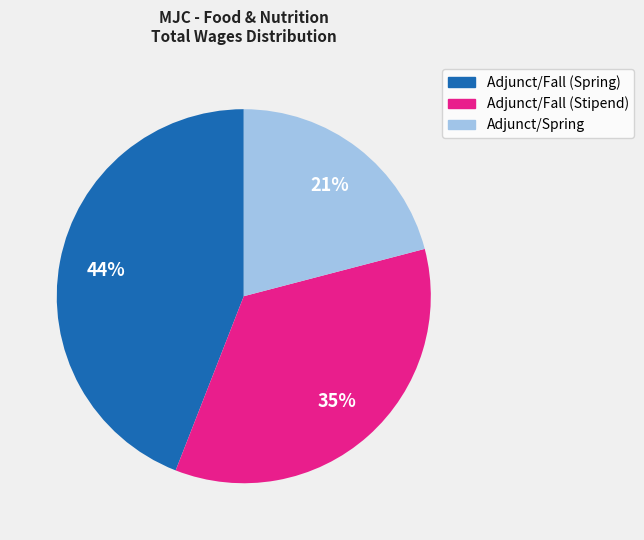

To the nearest percent, what is the average slice percentage?

33%